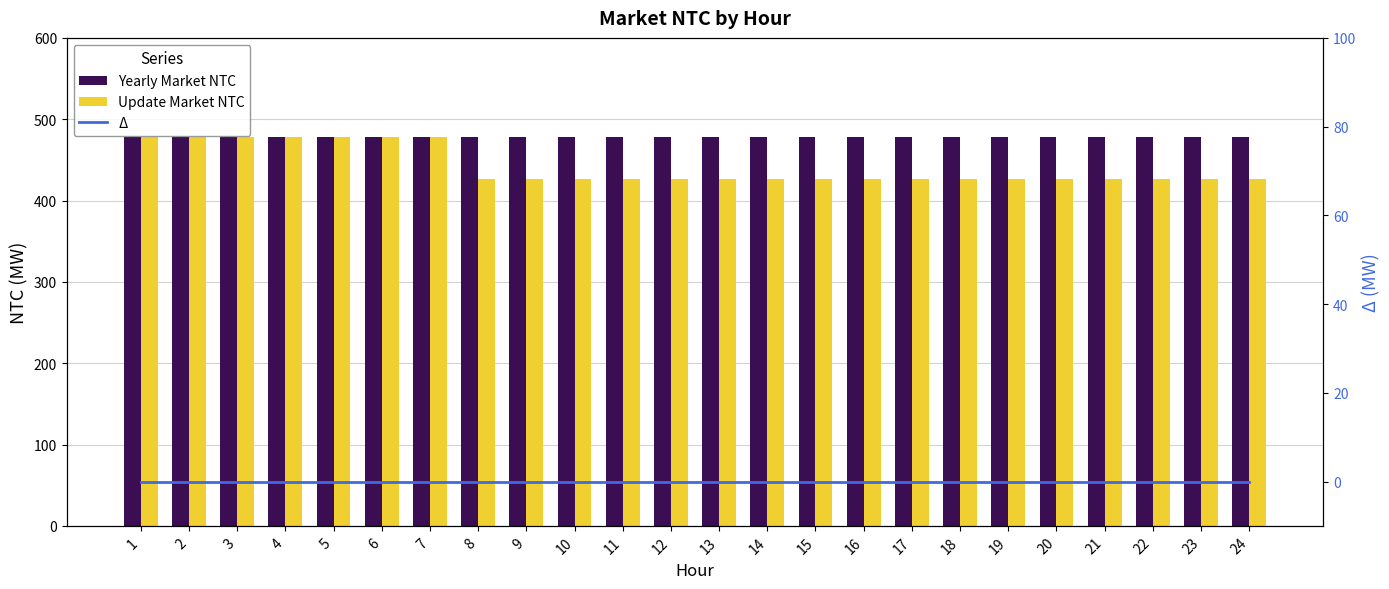

What is the sum of all Update Market NTC values?

10588